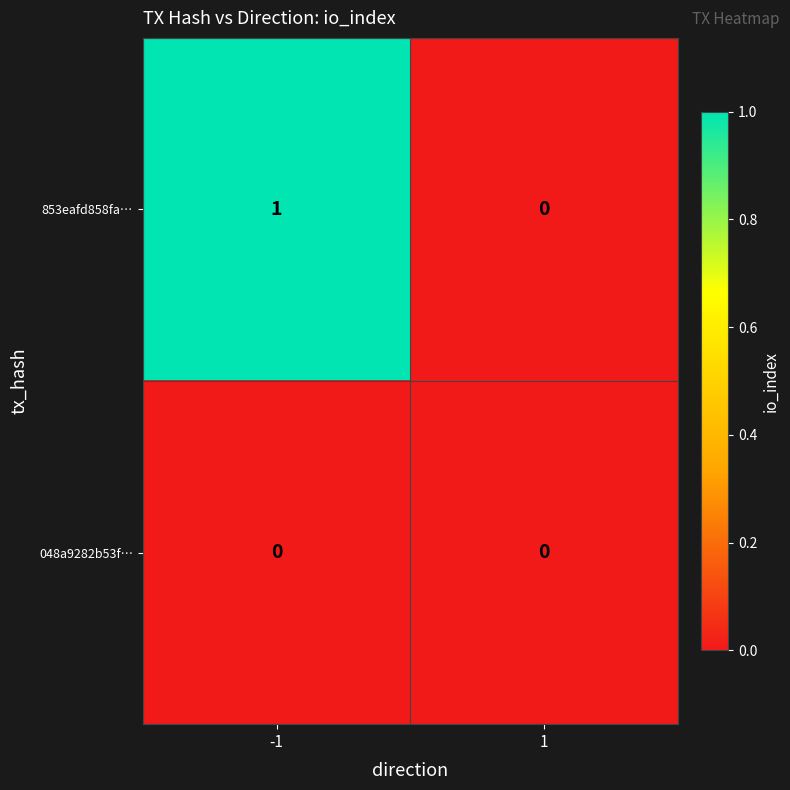

Rank the series by their maximum value, from highest to lowest.

853eafd858fa…, 048a9282b53f…